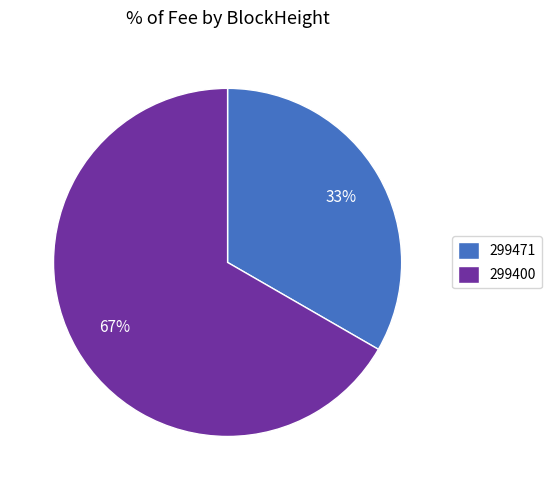

The 299471 slice represents 33% of the pie. True or false?

True